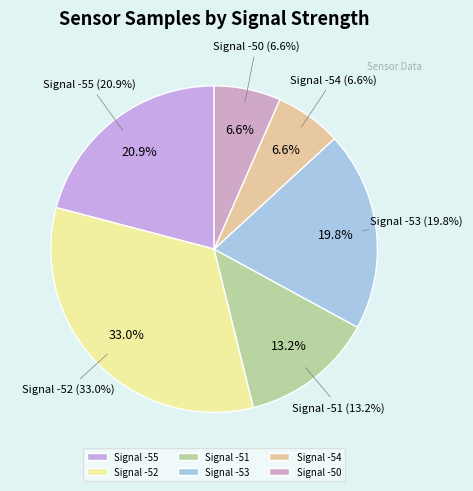

Which has a higher value, -55 or -52?

-52